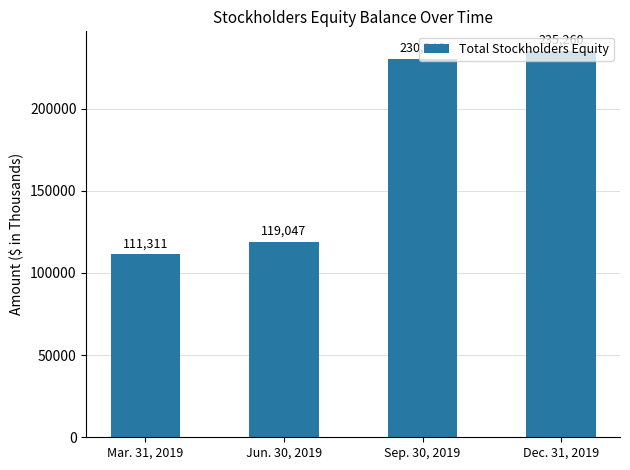

The chart shows a value of 355418 at Dec. 31, 2019. True or false?

False